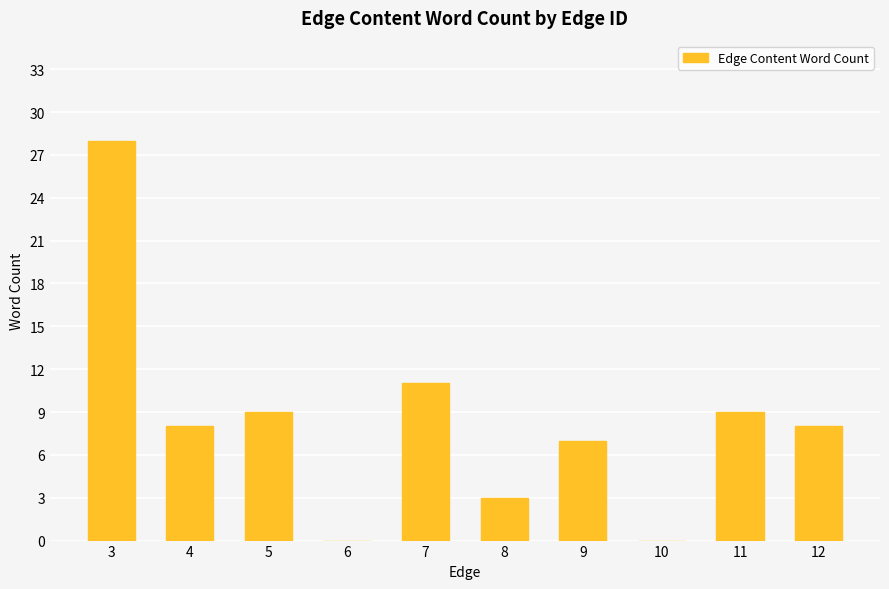

Reading right to left, what are all the values shown in this chart?

8	9	0	7	3	11	0	9	8	28